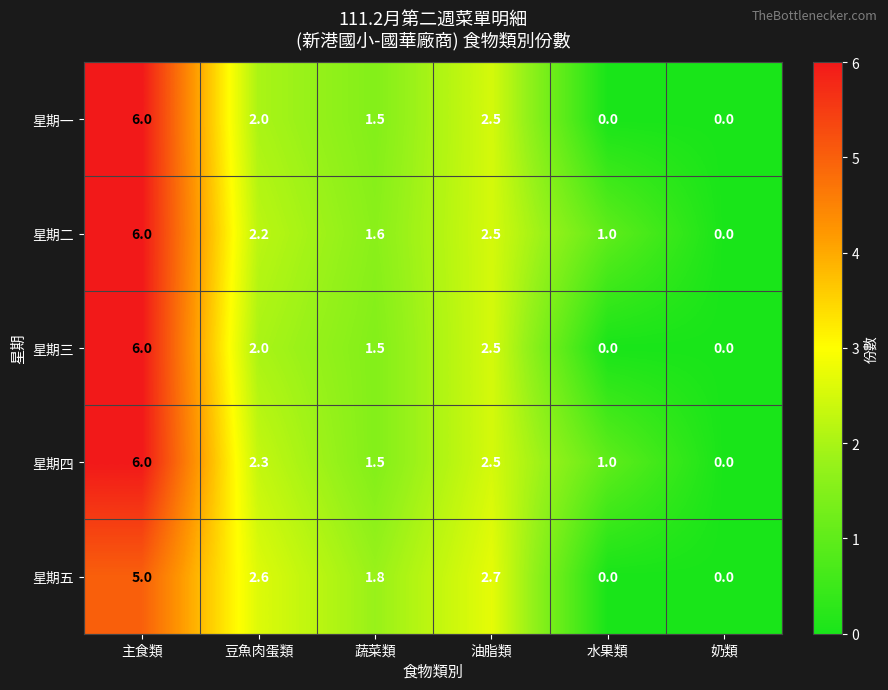

At which label is 星期一 closest to 3?

油脂類